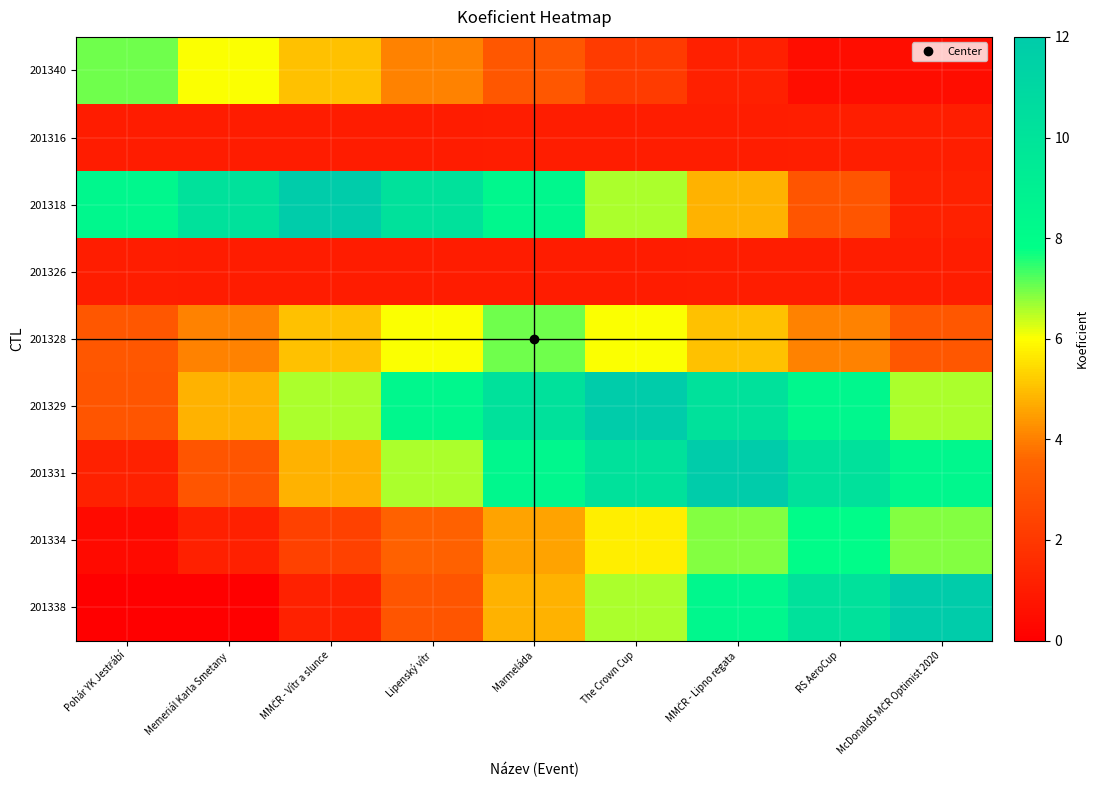

How many data points does each series have?

9